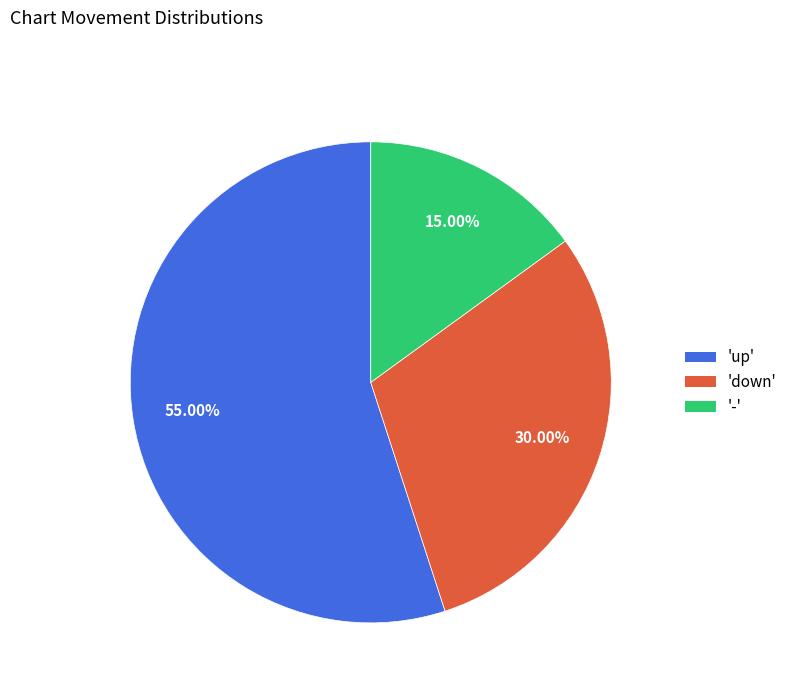

To the nearest percent, what is the difference between the largest and smallest slice percentages?

40%